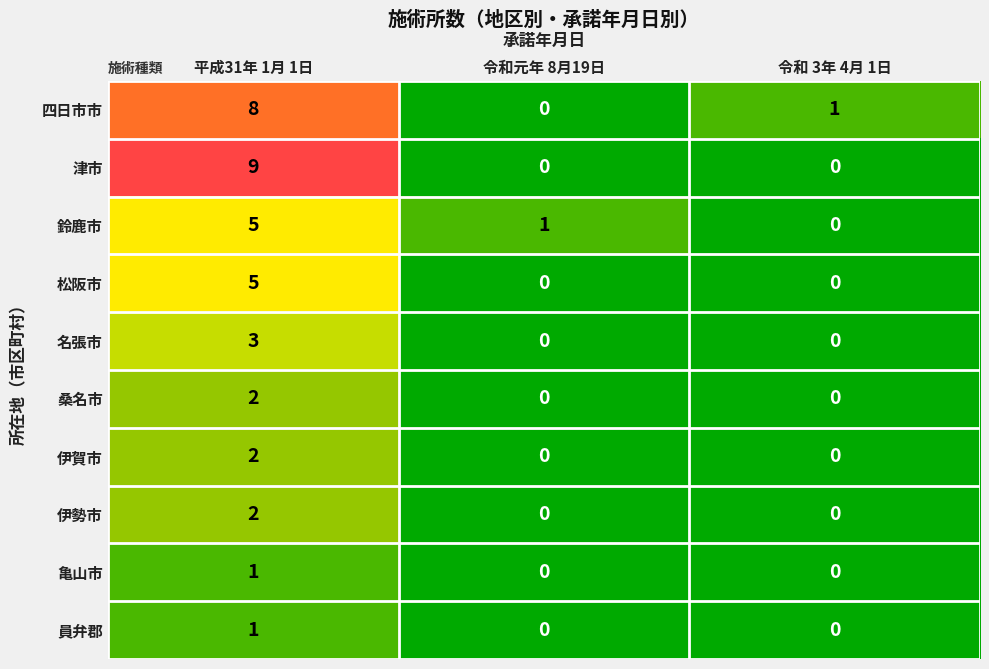

What is the difference between the maximum and minimum values in the 松阪市 series?

5